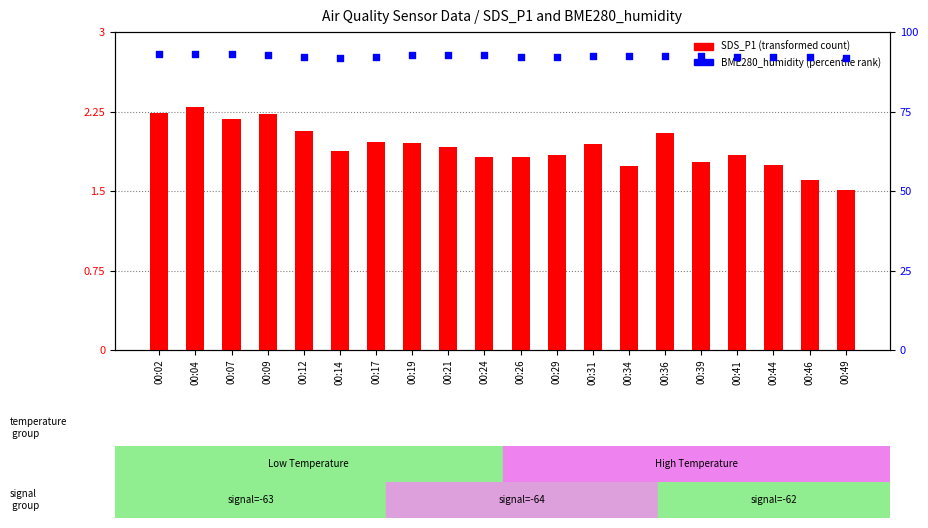

Which series contains the highest Y value?

BME280_humidity (percentile)